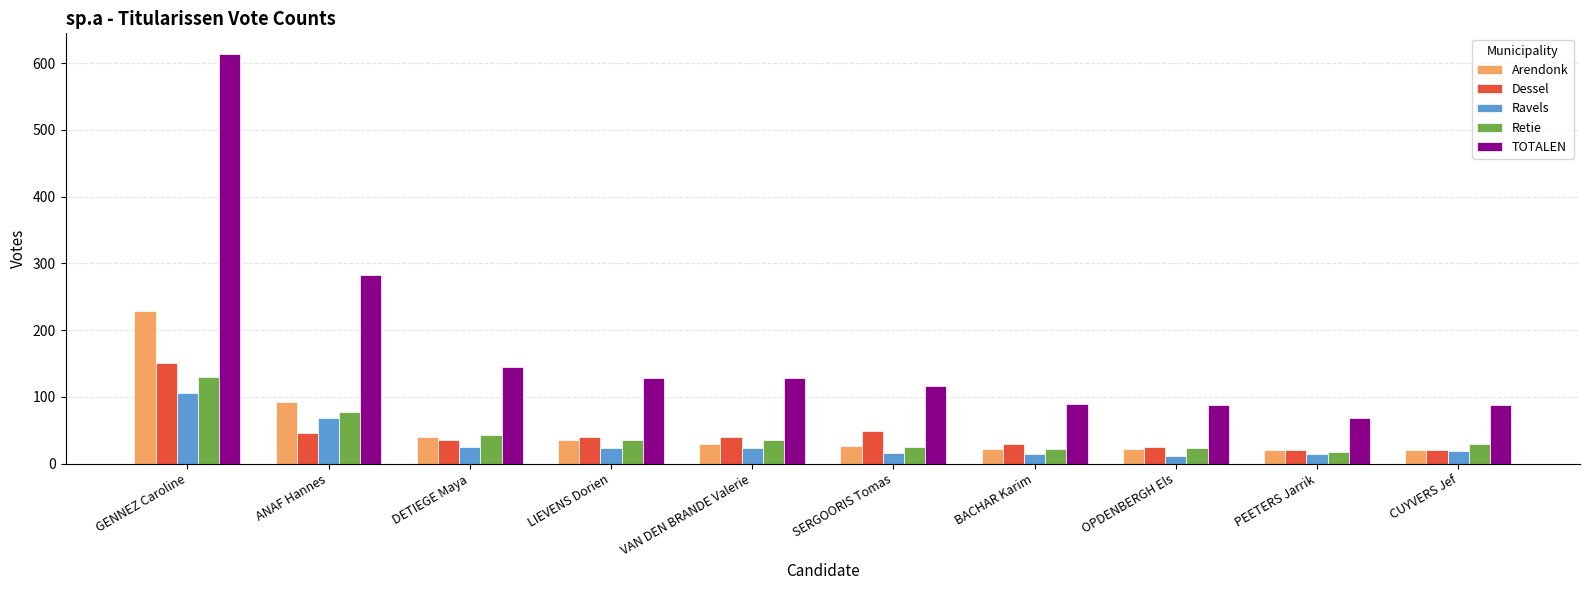

What is the difference between the highest and lowest values at GENNEZ Caroline?

508